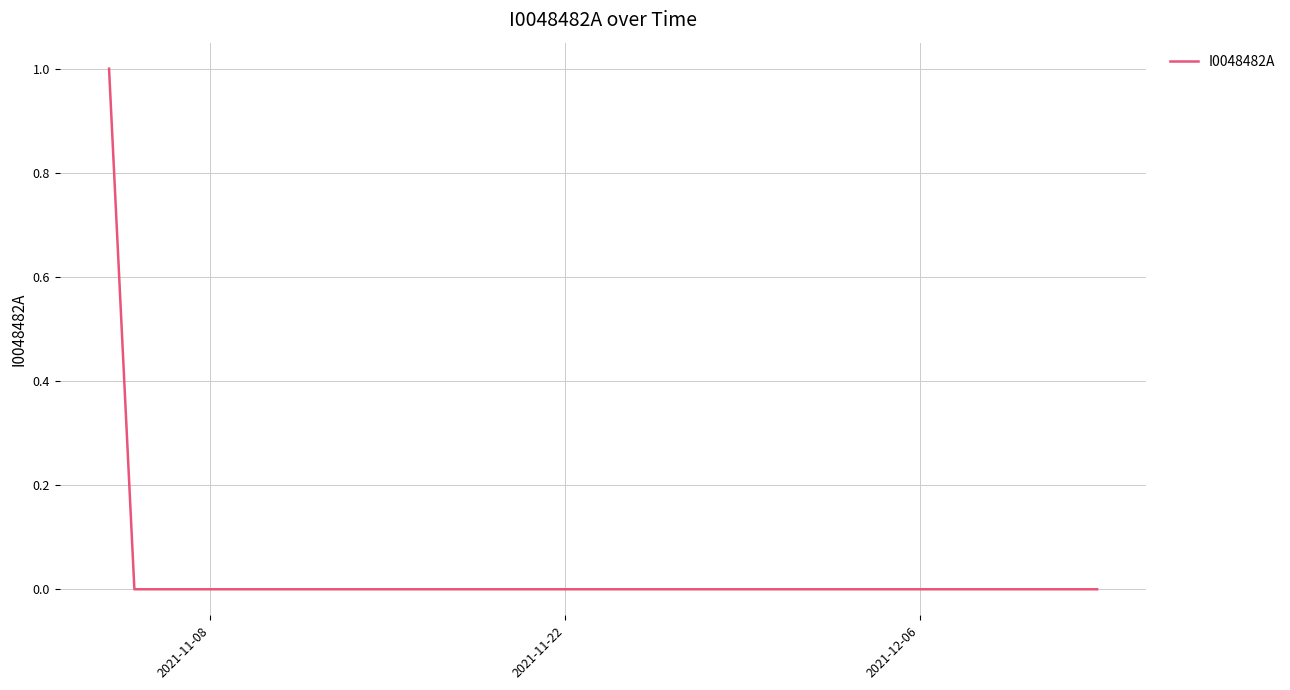

How many categories are shown in the chart?

40